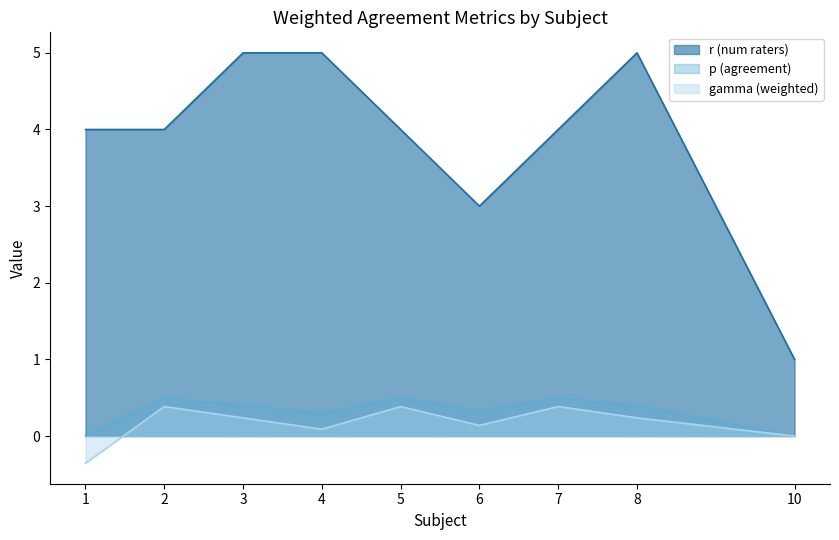

What is the spread (max minus min) of values at 5?

3.6